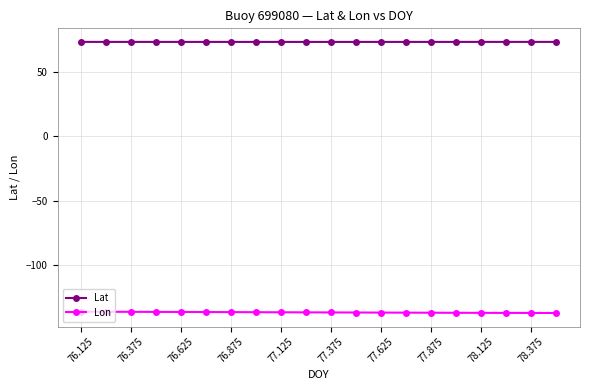

List the series in order of their peak value, highest first.

Lat, Lon